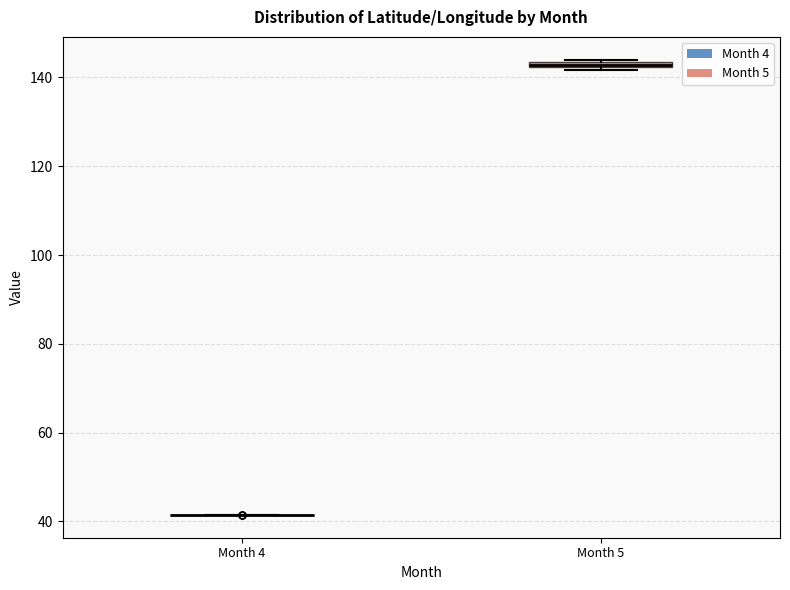

Where is the lower edge of the box for Month 5 on the y-axis? The values are not printed on the chart, so give them approximately, as read against the axis.

142